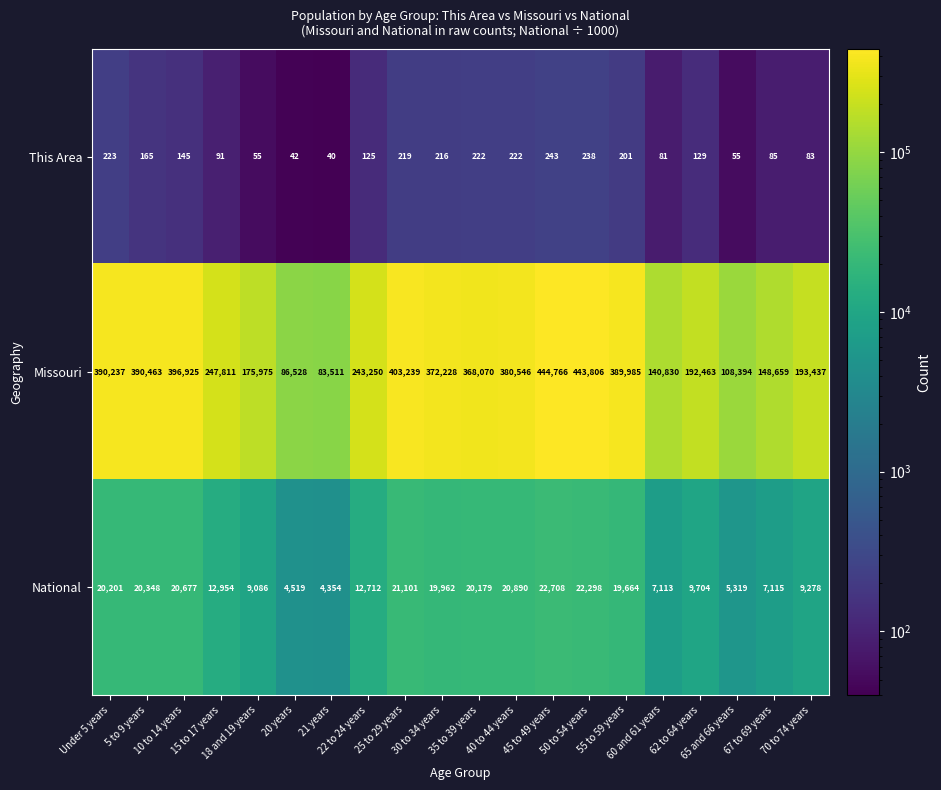

Which series changed the most between 22 to 24 years and 30 to 34 years?

Missouri